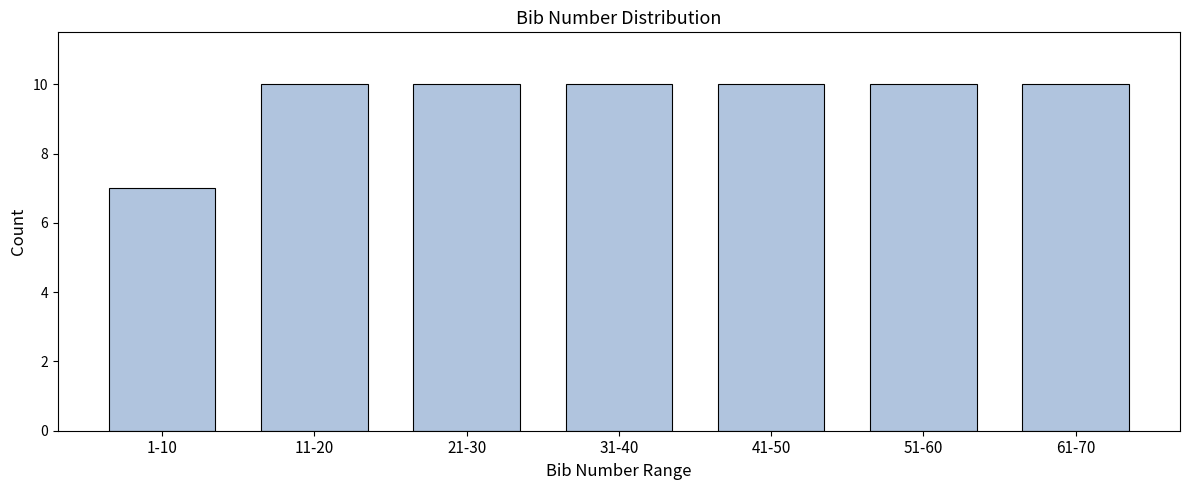

Reading left to right, list all the values displayed in this chart.

7	10	10	10	10	10	10